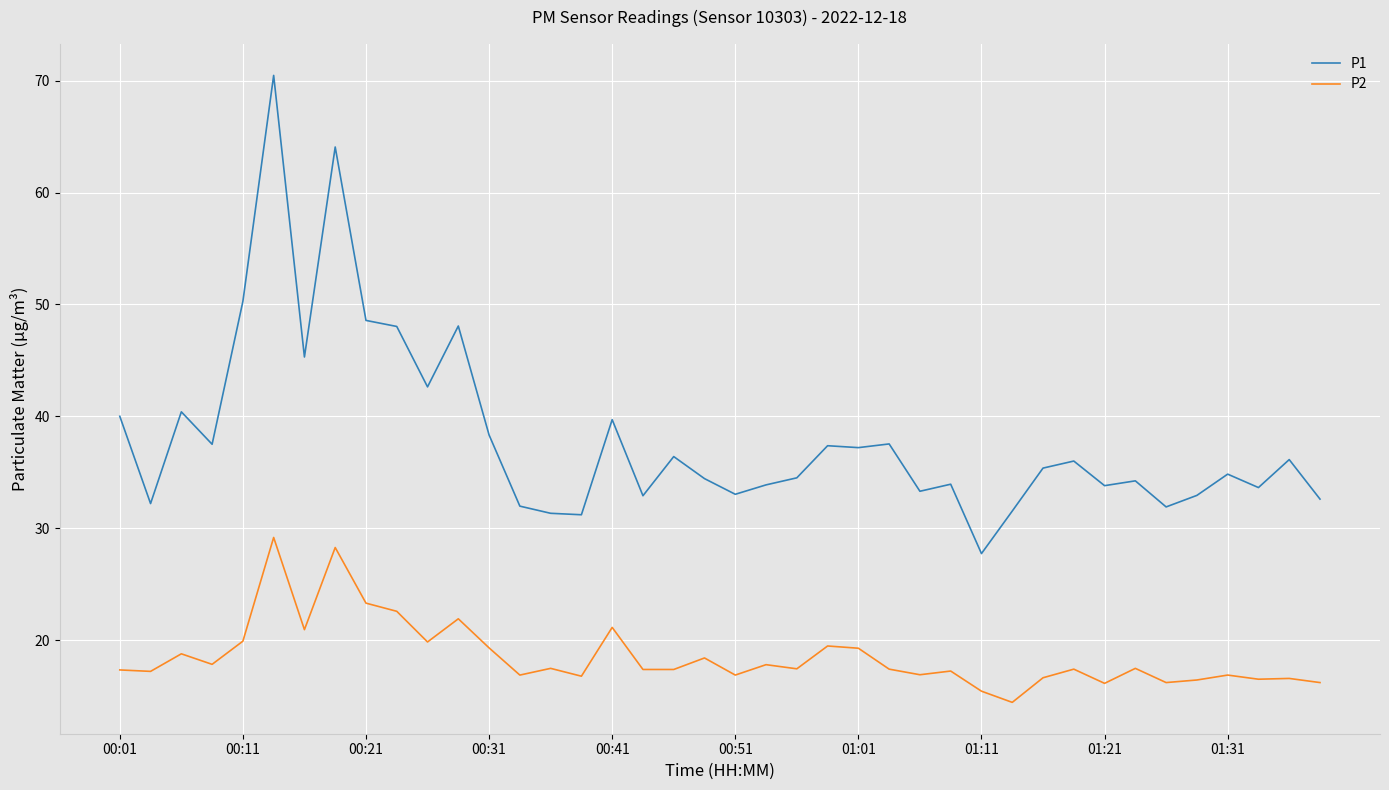

True or false: P1 and P2 intersect in this chart.

False